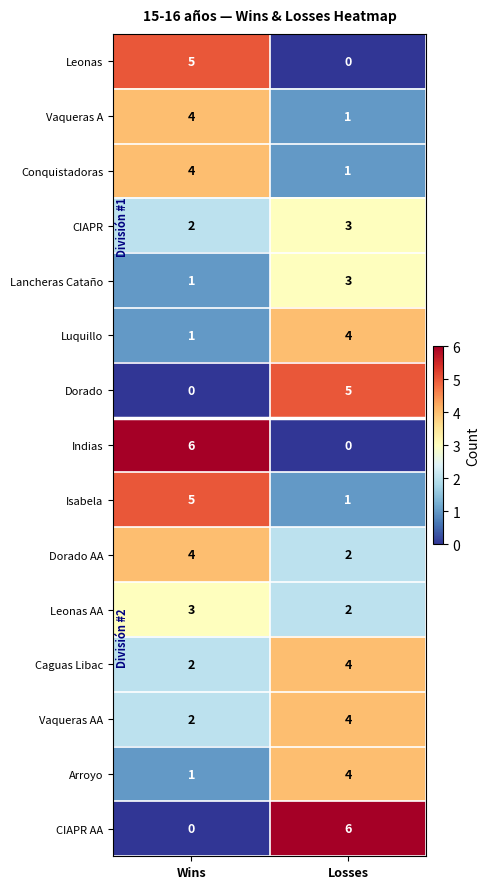

Rank the categories by Arroyo value from highest to lowest.

Losses, Wins